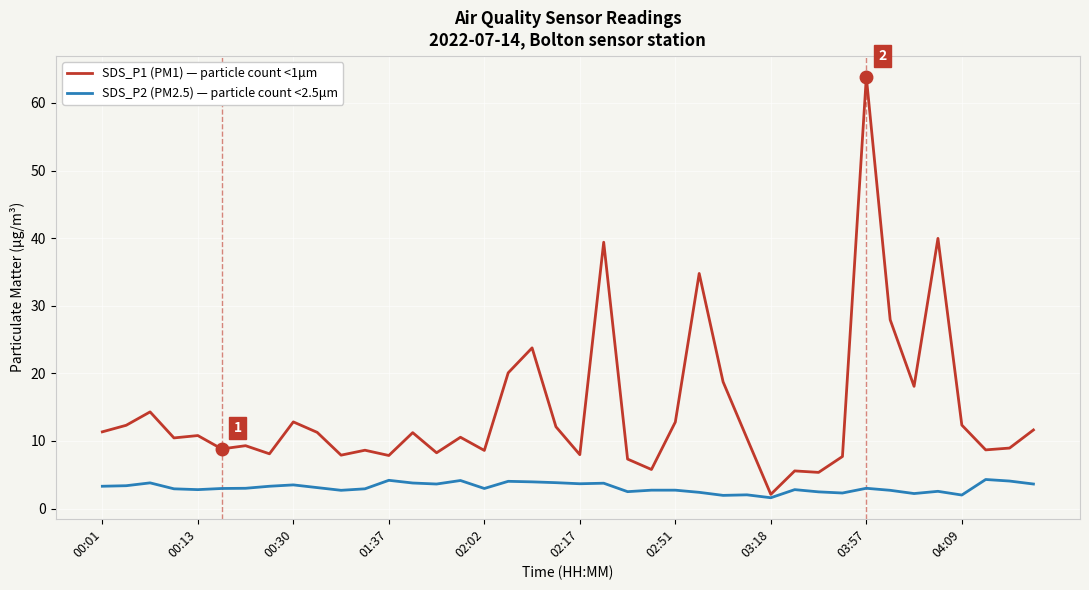

Count the number of categories in the chart.

40